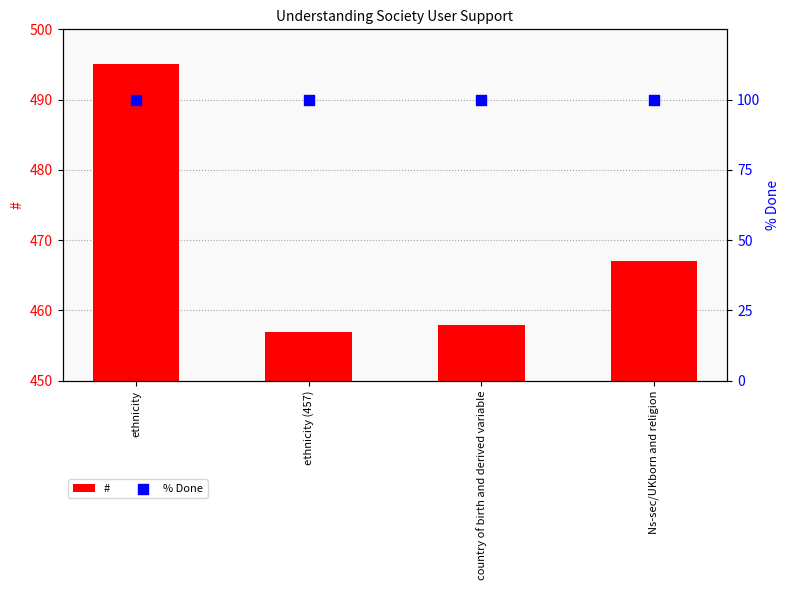

At how many categories does at least one series exceed 407?

4